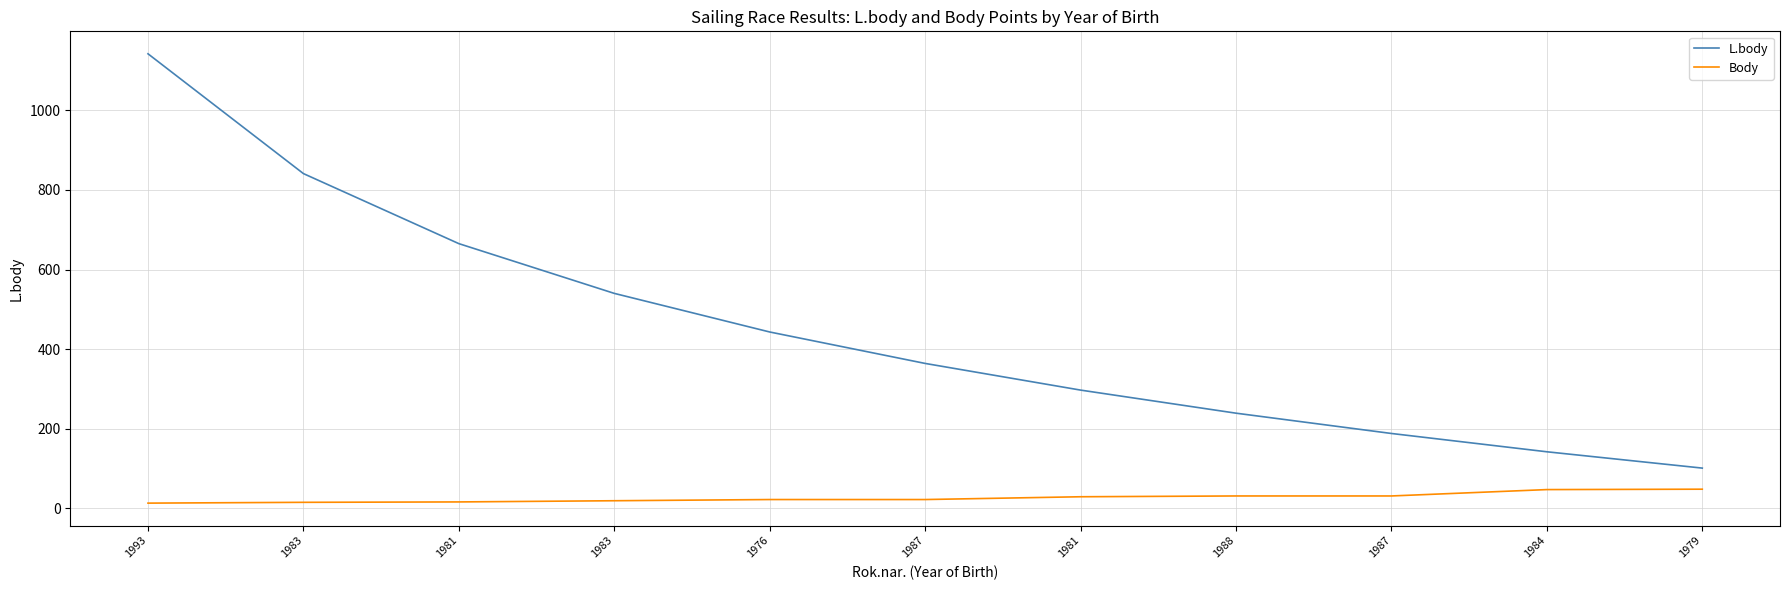

Does the chart have visible grid lines?

Yes